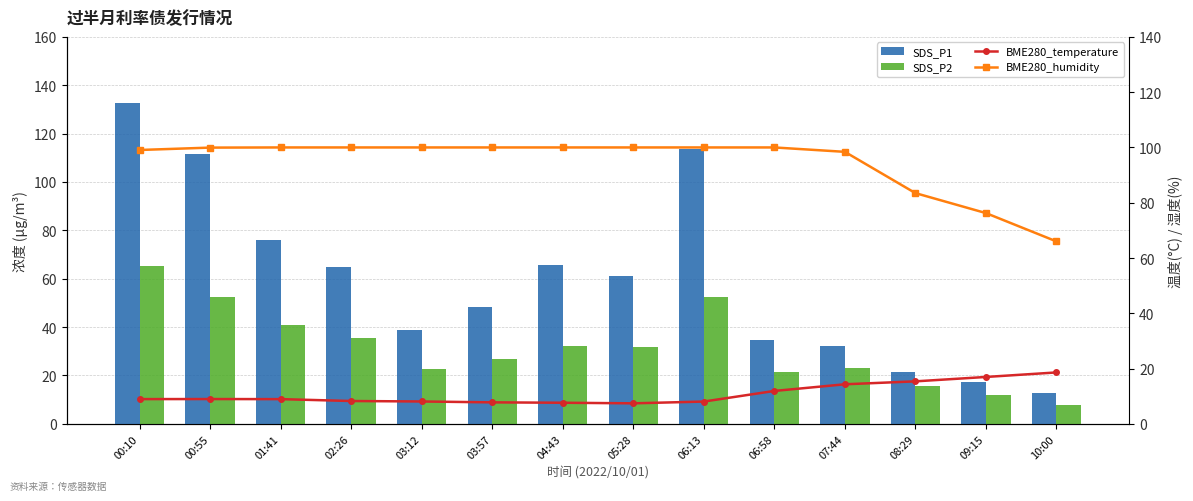

Reading right to left, transcribe all the data shown in this chart.

SDS_P1: 12.9	17.1	21.4	32.3	34.7	113.7	61.1	65.5	48.4	38.9	64.7	75.9	111.7	132.8
SDS_P2: 7.8	11.9	15.5	22.9	21.3	52.5	31.6	32.0	27.0	22.7	35.4	40.7	52.4	65.2
BME280_temperature: 18.6	17.0	15.4	14.3	11.9	8.1	7.4	7.6	7.8	8.1	8.3	8.9	9.0	8.9
BME280_humidity: 66.0	76.2	83.5	98.4	100.0	100.0	100.0	100.0	100.0	100.0	100.0	100.0	99.9	99.1